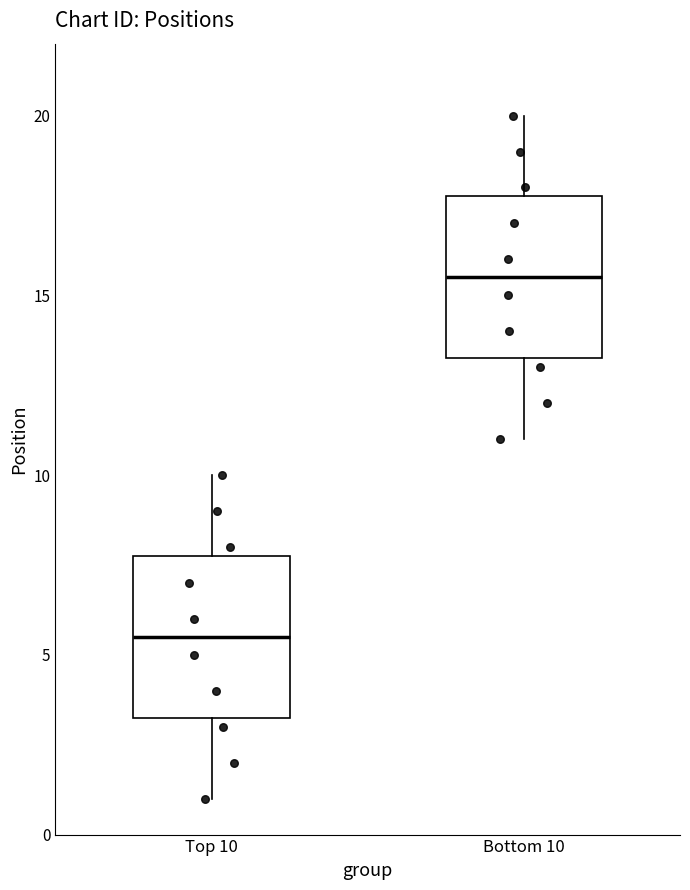

Where does the median line of the box for Bottom 10 sit on the y-axis? The values are not printed on the chart, so give them approximately, as read against the axis.

15.5